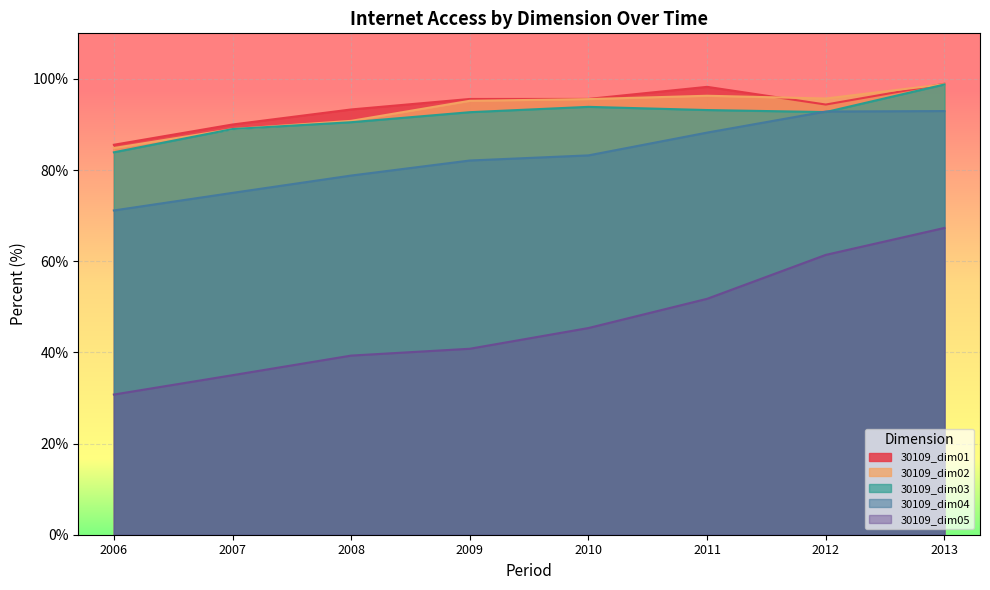

Reading left to right, transcribe all the data shown in this chart.

30109_dim01: 85.6	90.0	93.3	95.6	95.6	98.3	94.4	98.9
30109_dim02: 84.8	89.0	90.8	95.2	95.6	96.3	95.7	98.8
30109_dim03: 83.9	89.0	90.5	92.7	93.9	93.2	92.7	98.8
30109_dim04: 71.1	75.0	78.8	82.1	83.2	88.2	92.8	92.9
30109_dim05: 30.8	35.0	39.3	40.8	45.3	51.8	61.4	67.3